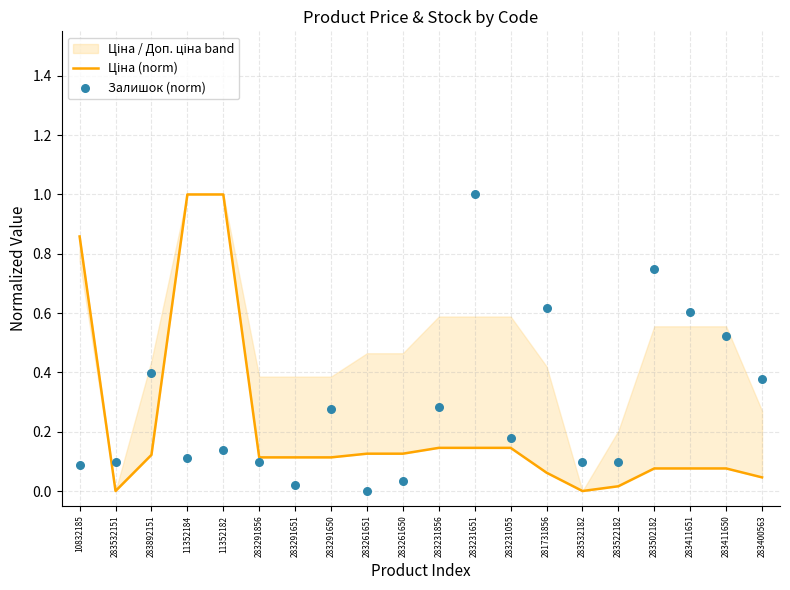

At which category is the sum across all series the highest?

283231651